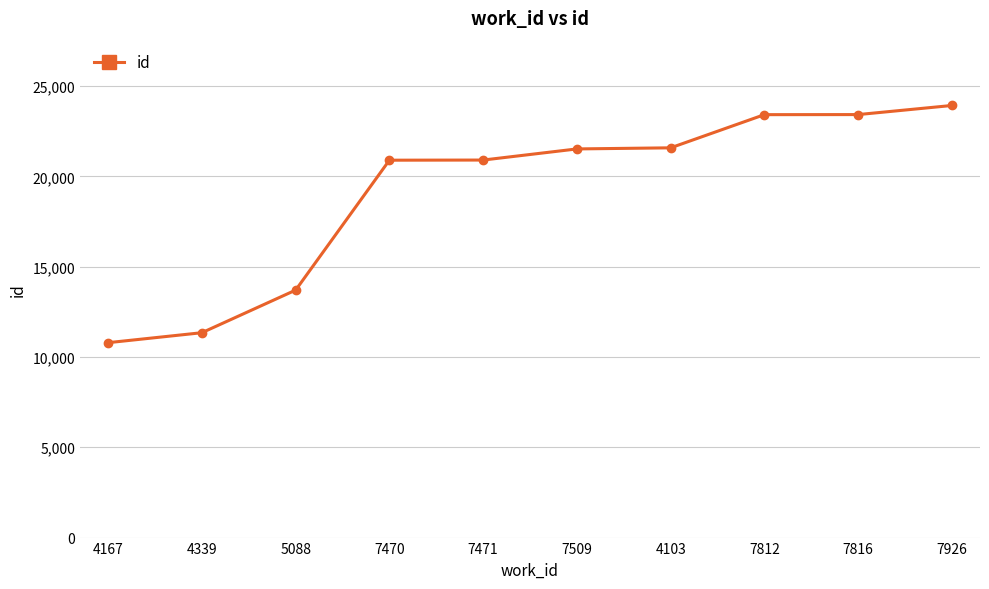

How many data points are less than 21523?

5